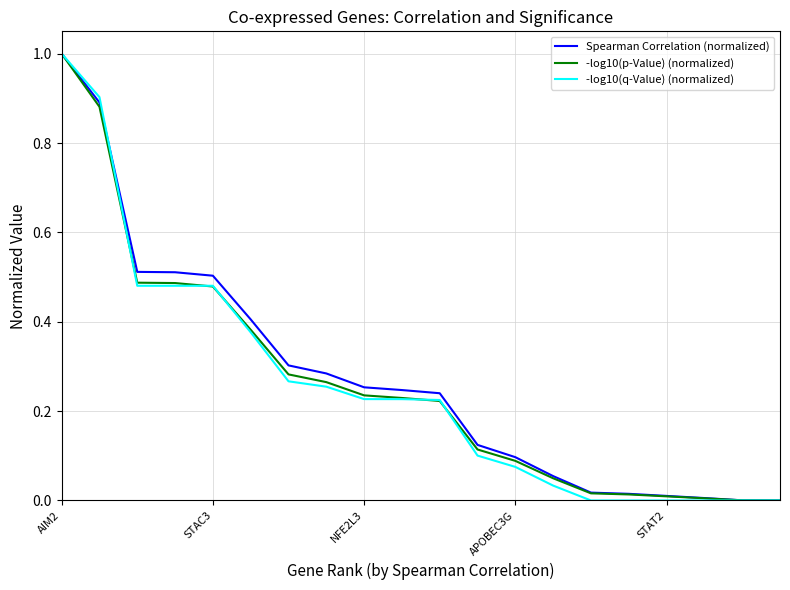

Does the chart have visible grid lines?

Yes